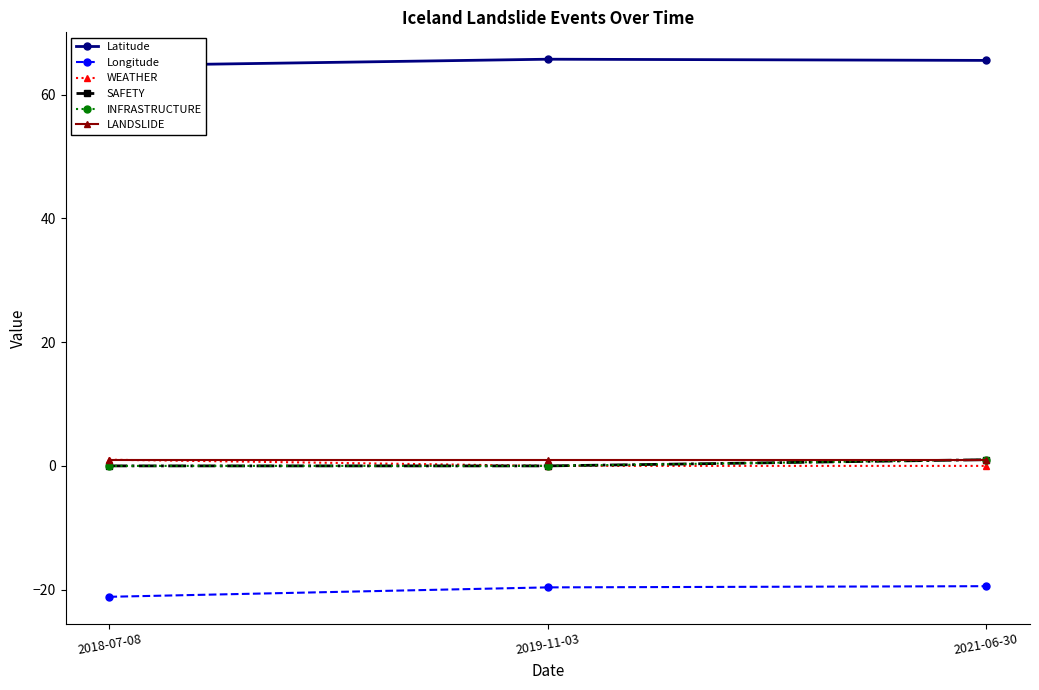

Is it true that WEATHER equals 0.5 at 2018-07-08?

False